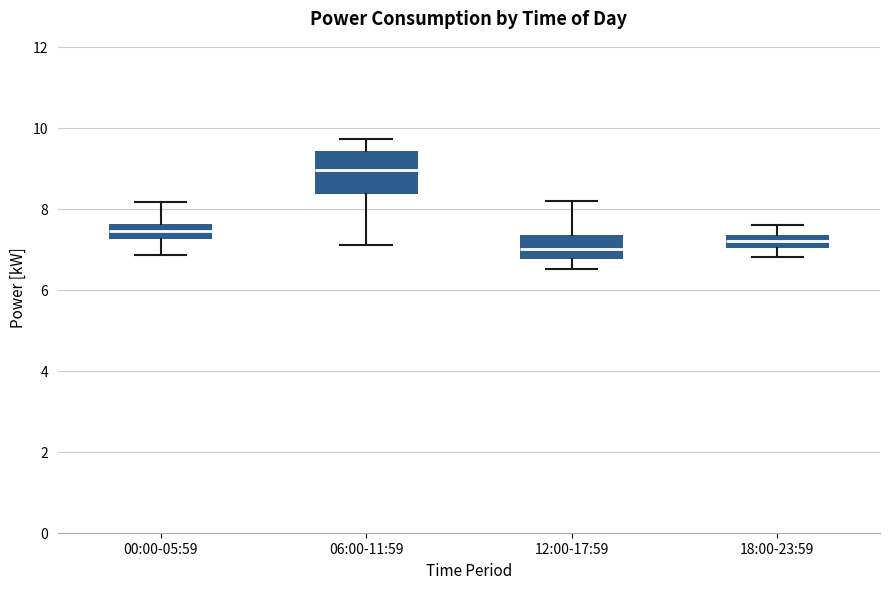

Which box's median line is the highest?

06:00-11:59